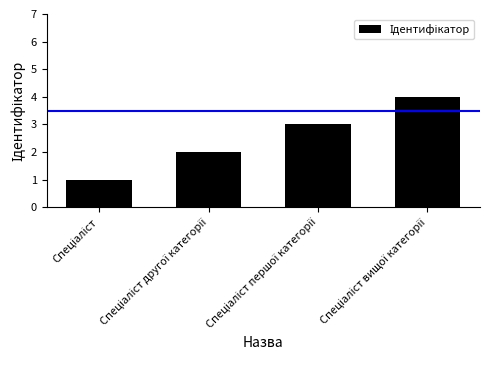

What is the sum of all values?

10